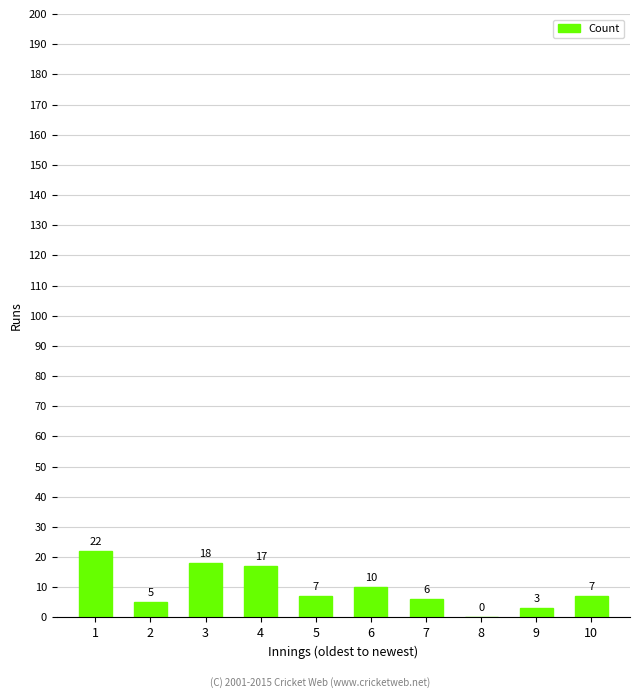

Where is the data nearest to the value 11?

6